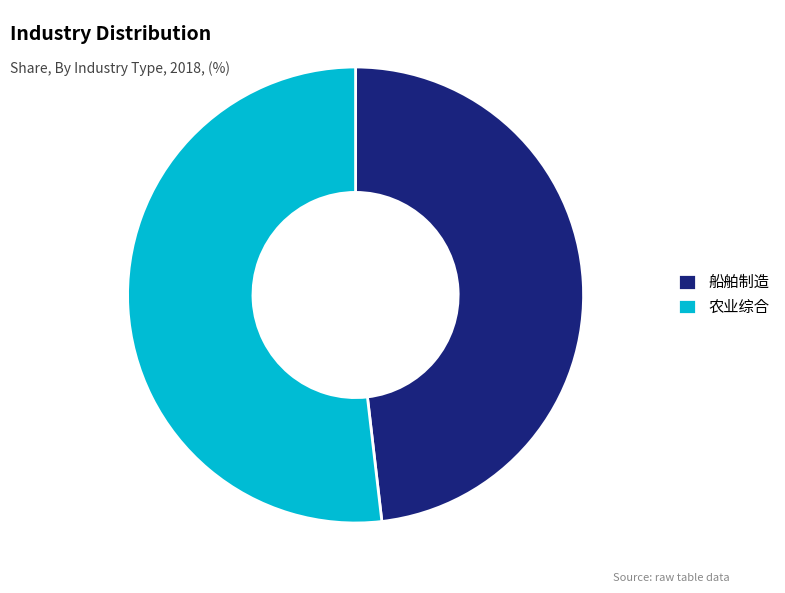

True or false: 农业综合 accounts for 45% of the total.

False